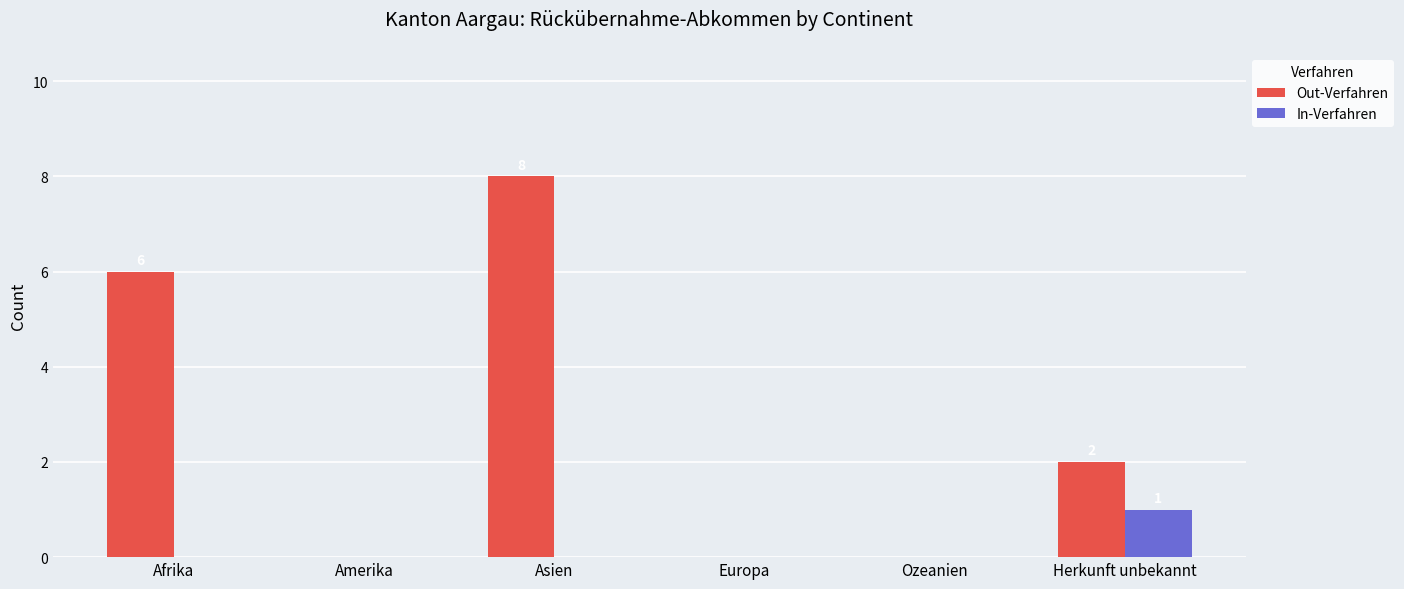

Which label corresponds to the largest value in the chart?

Asien